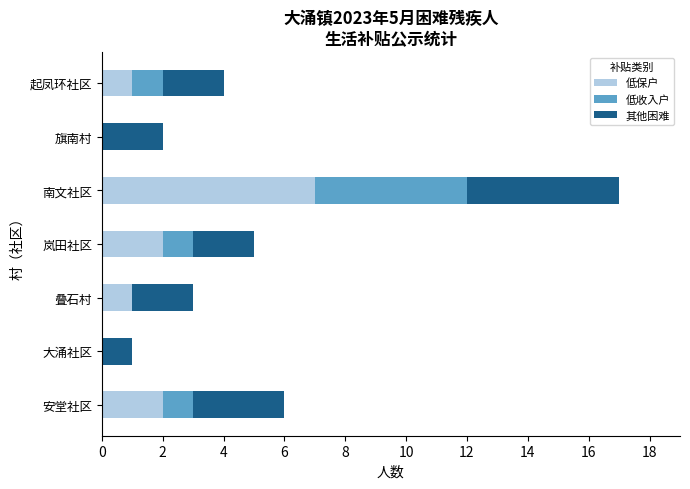

The value of 低保户 at 安堂社区 is 2. True or false?

True